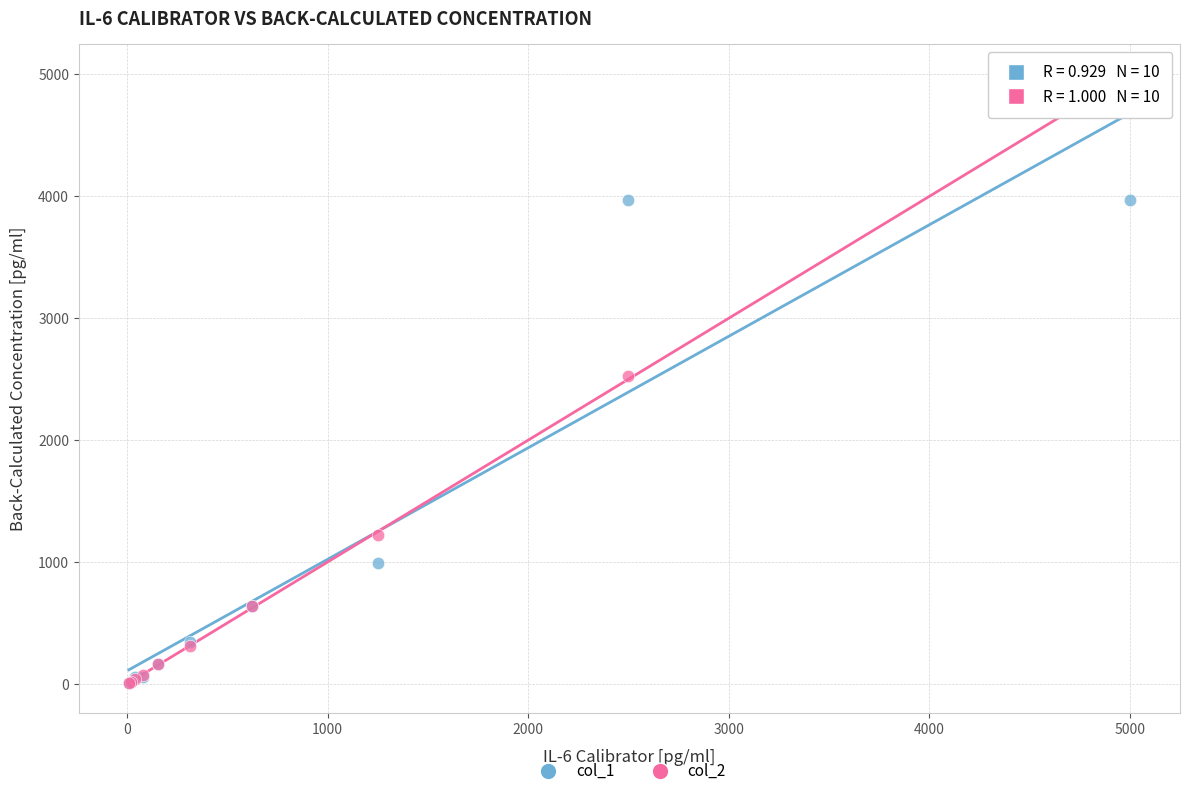

What are all the series names shown in the legend?

col_1, col_2